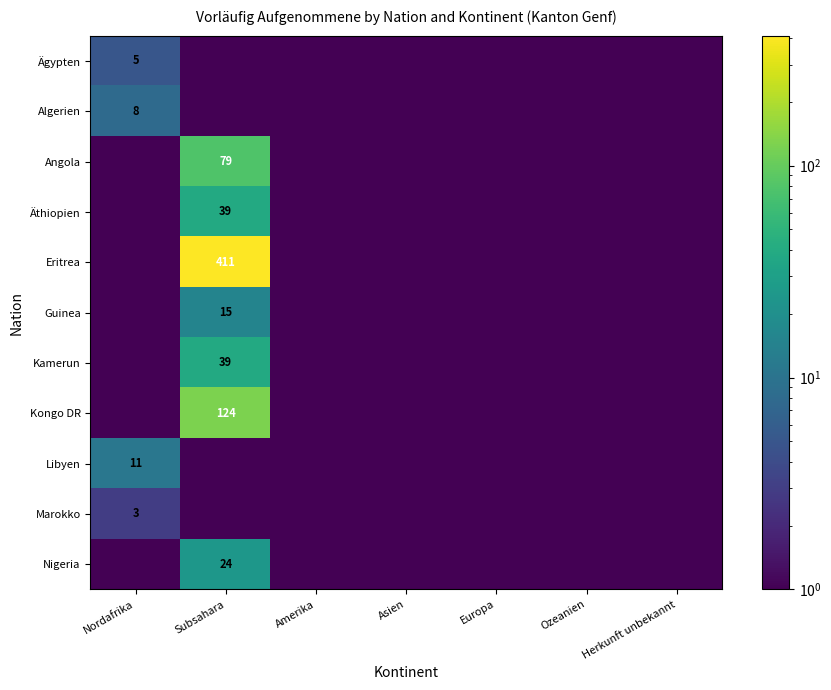

The Kamerun series shows 39.0 at Subsahara. True or false?

True